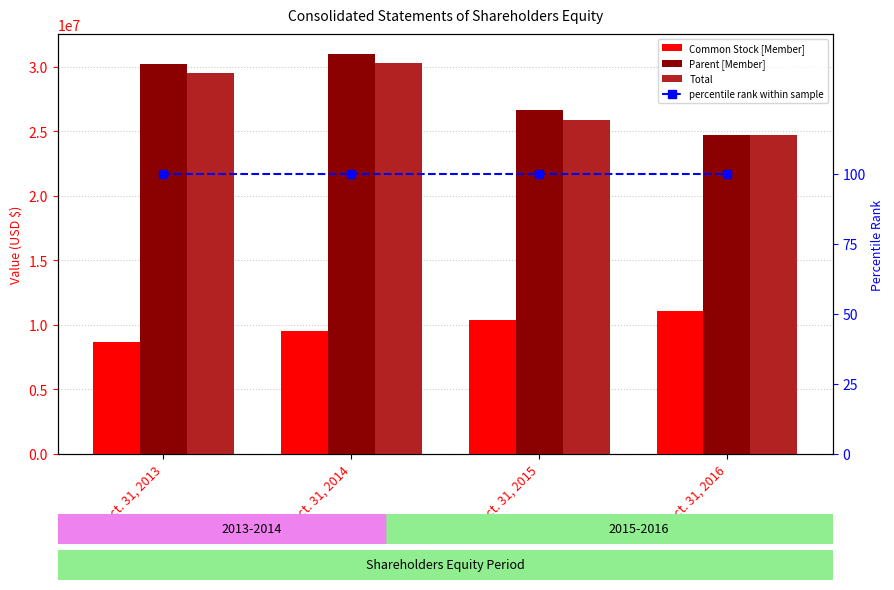

Reading left to right, list all the values displayed in this chart.

Common Stock [Member]: Oct. 31, 2013=8679435	Oct. 31, 2014=9543686	Oct. 31, 2015=10363012	Oct. 31, 2016=11080595
Parent [Member]: Oct. 31, 2013=30198673	Oct. 31, 2014=31006567	Oct. 31, 2015=26630607	Oct. 31, 2016=24764989
Total: Oct. 31, 2013=29559716	Oct. 31, 2014=30306290	Oct. 31, 2015=25888550	Oct. 31, 2016=24764989
percentile rank within sample: Oct. 31, 2013=100	Oct. 31, 2014=100	Oct. 31, 2015=100	Oct. 31, 2016=100